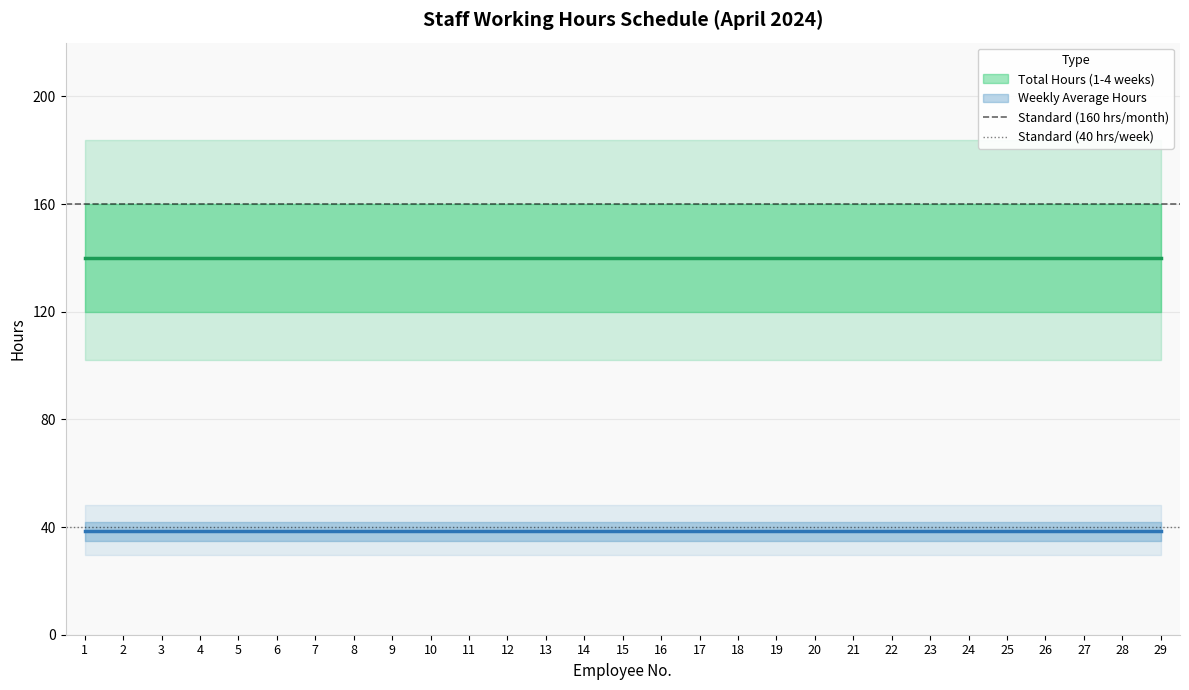

List the series in order of their peak value, highest first.

Standard (160 hrs/month), Standard (40 hrs/week)